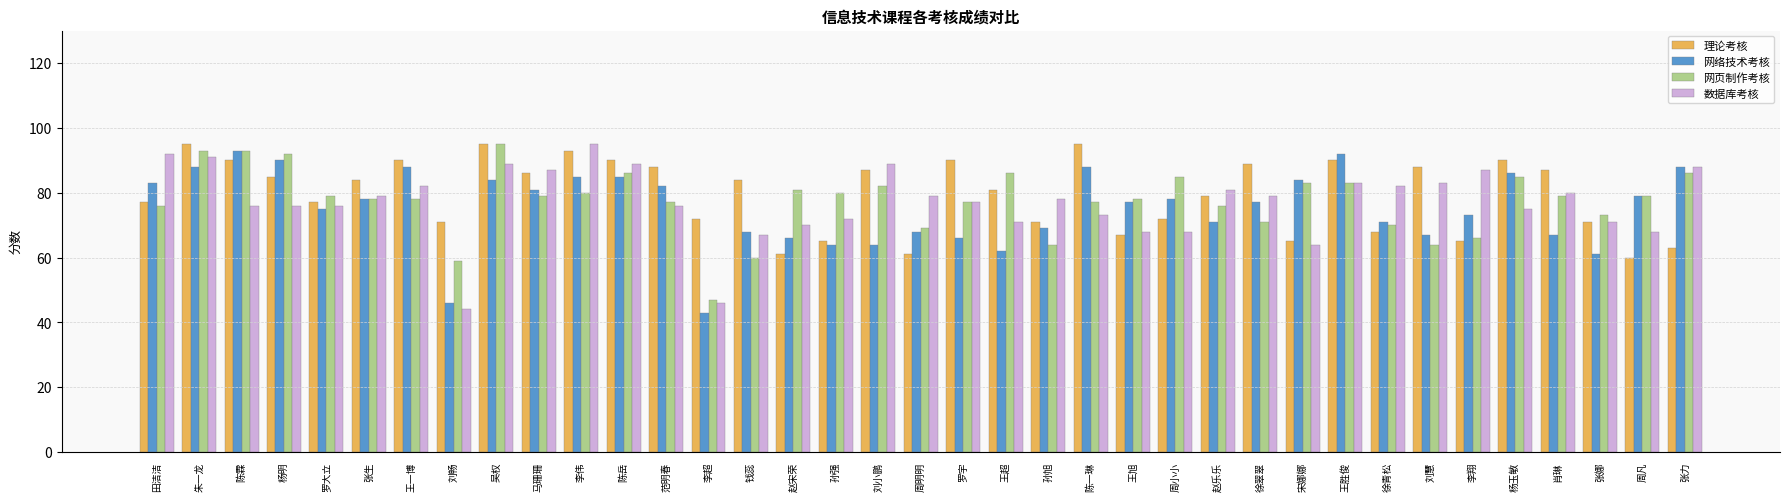

What is the spread (max minus min) of values at 周小小?

17